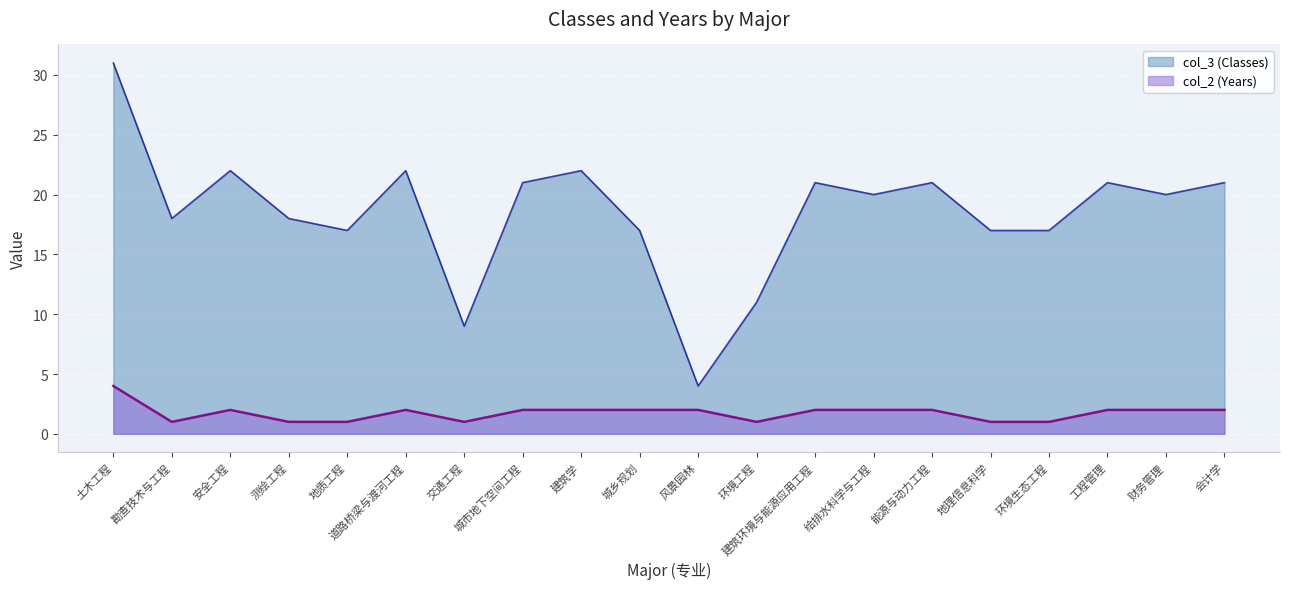

Which category has the highest value in the col_3 (Classes) series?

土木工程